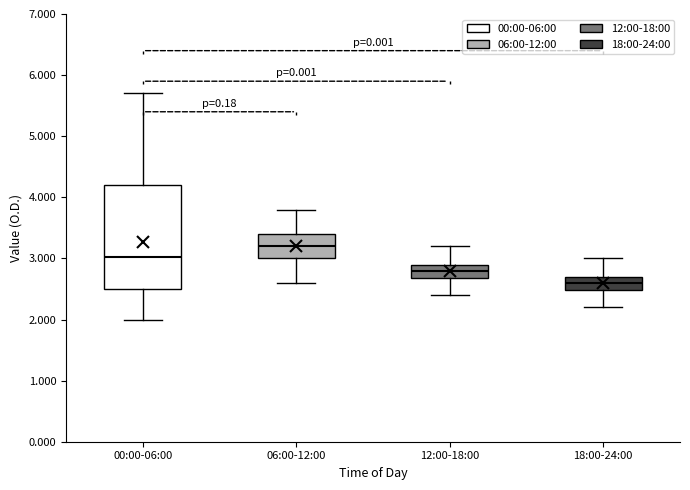

Reading left to right, read every box against the y-axis: the position of its median line, the range the box covers, and the ends of its whiskers. The values are not printed on the chart, so give them approximately, as read against the axis.

00:00-06:00: median 3.0, box 2.5 to 4.2, whiskers 2.0 to 5.7
06:00-12:00: median 3.2, box 3.0 to 3.4, whiskers 2.6 to 3.8
12:00-18:00: median 2.8, box 2.7 to 2.9, whiskers 2.4 to 3.2
18:00-24:00: median 2.6, box 2.5 to 2.7, whiskers 2.2 to 3.0